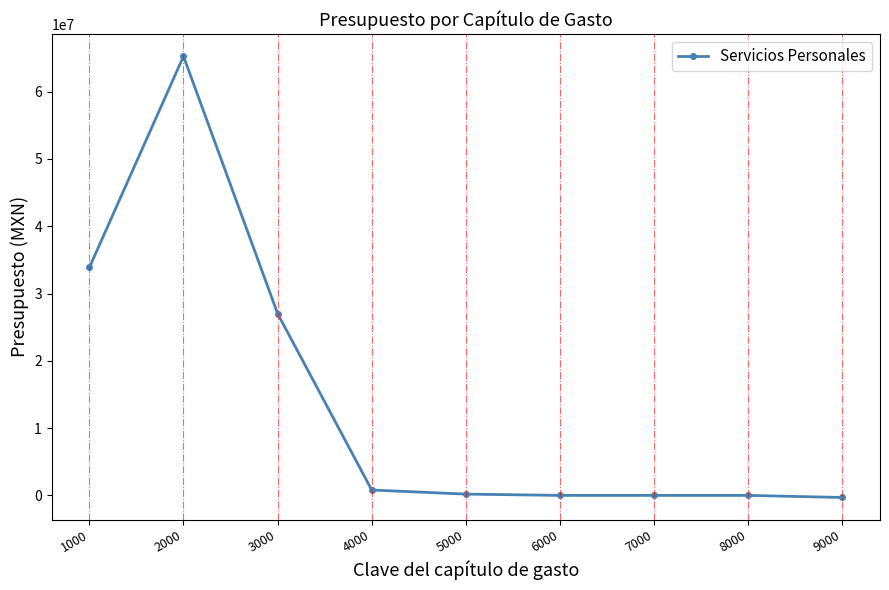

The value at 6000 is -26159500.1. True or false?

False